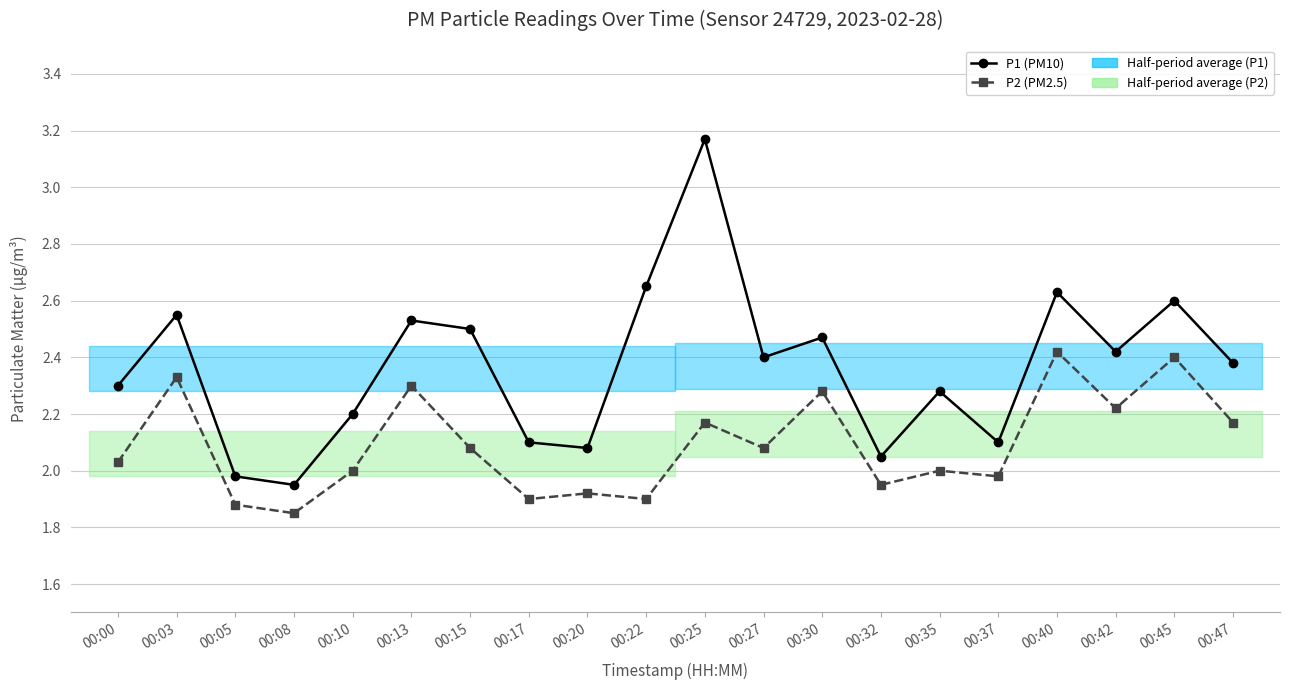

How many lines are shown in the chart?

2